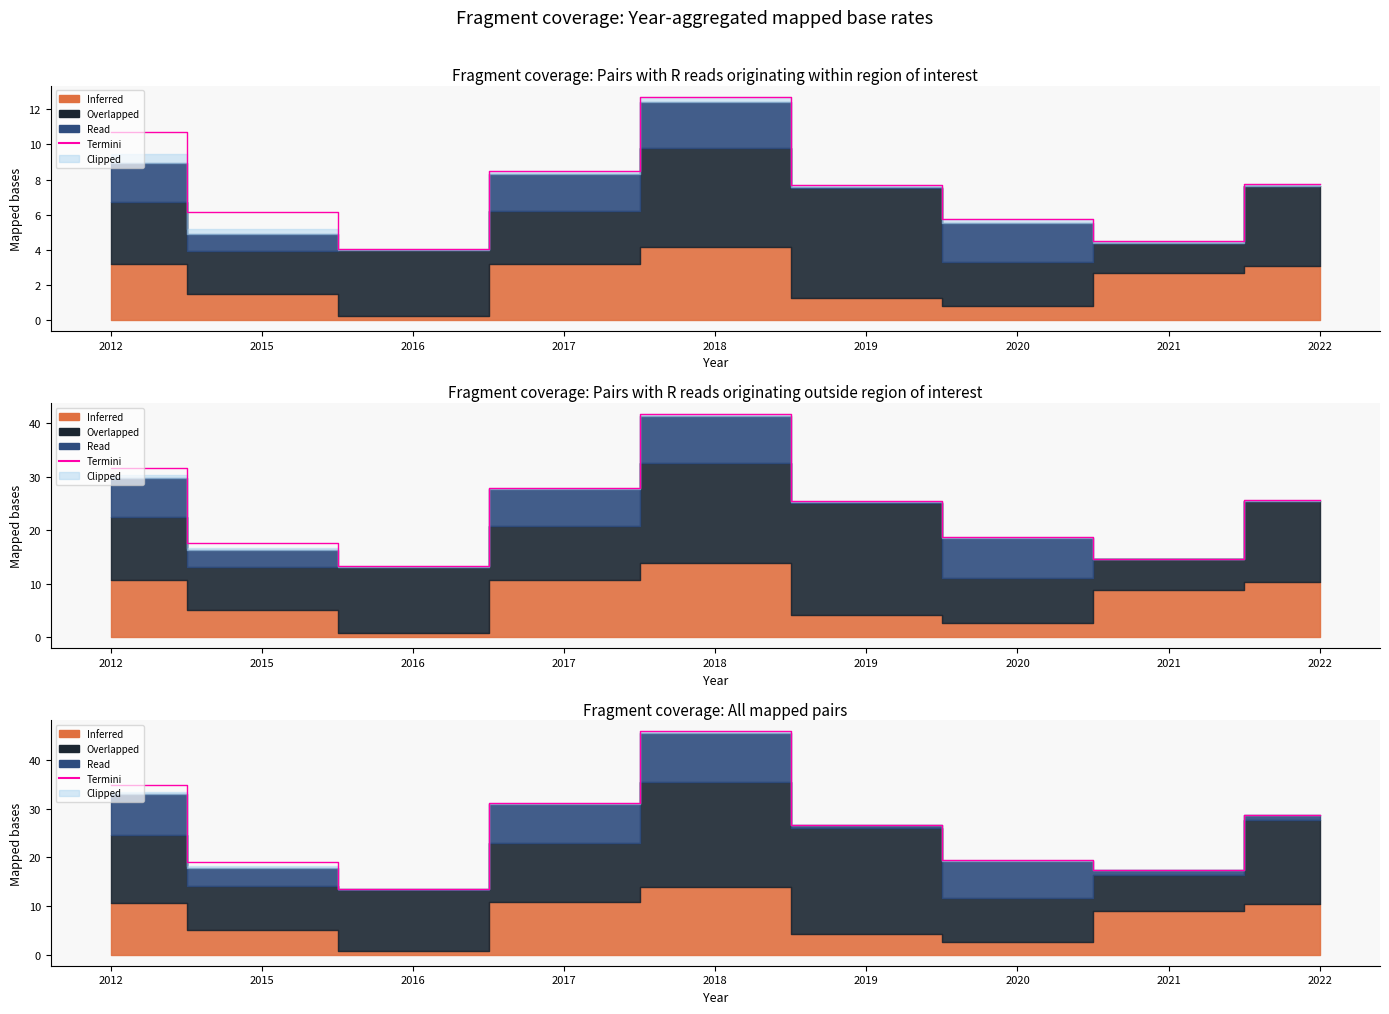

What is the value of the 7th point from the left?

19.5